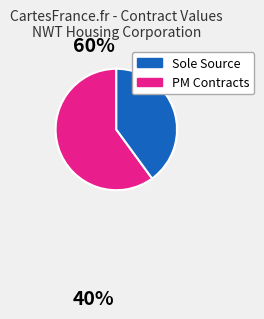

Does any single category account for the majority?

Yes